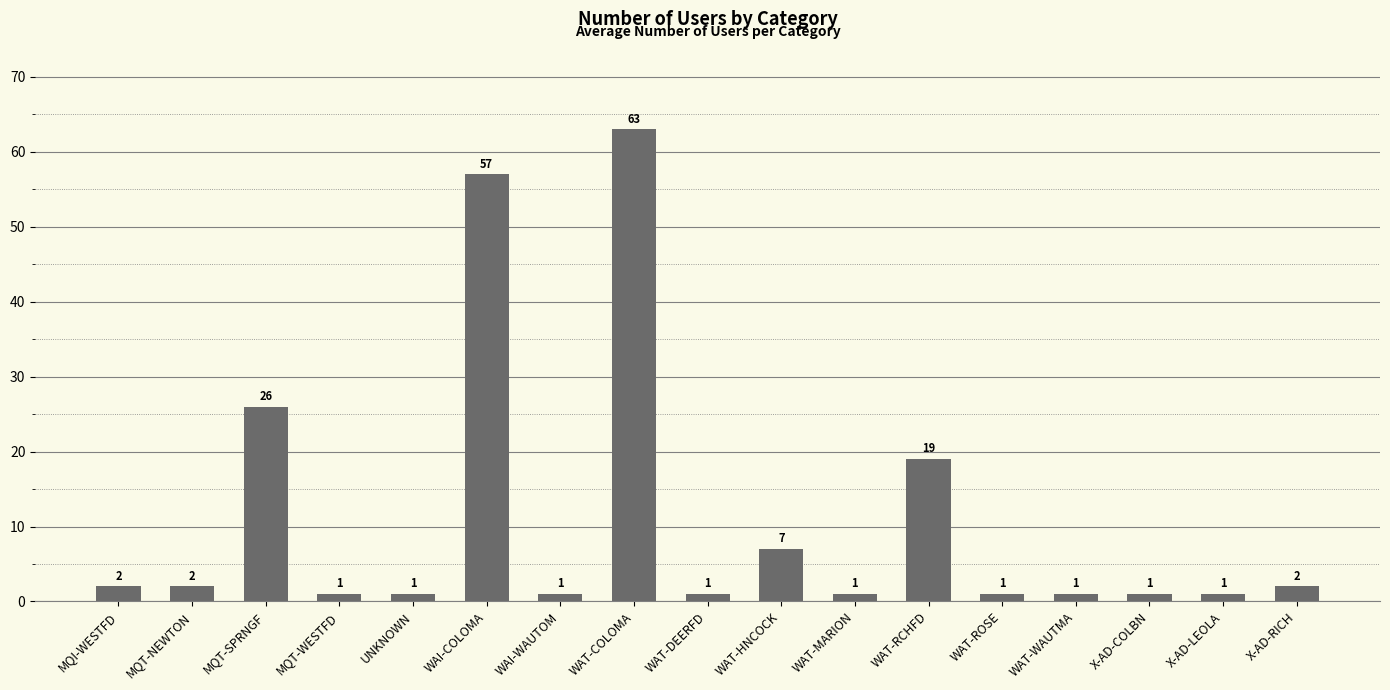

What is the difference between the maximum and minimum values?

62